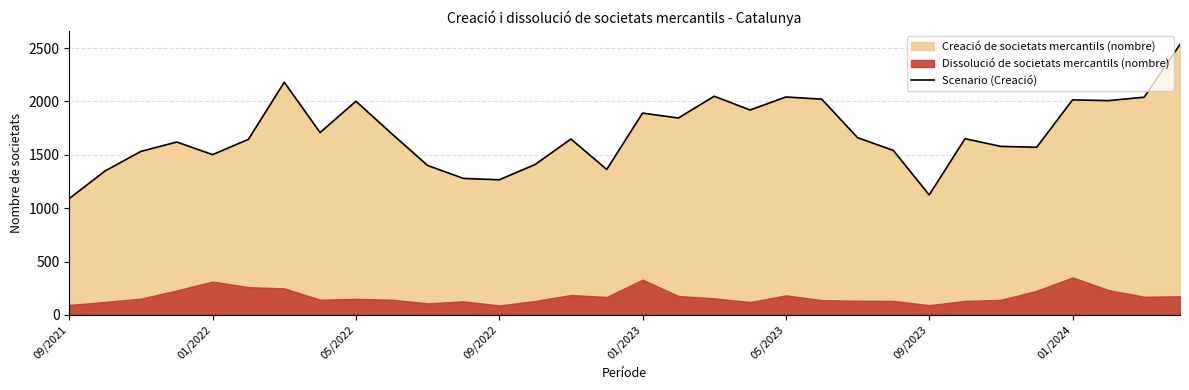

Reading left to right, transcribe all the data shown in this chart.

1090	1349	1532	1620	1502	1645	2180	1709	2002	1698	1400	1279	1266	1409	1648	1363	1891	1845	2049	1920	2042	2022	1661	1541	1124	1651	1579	1571	2015	2008	2040	2535